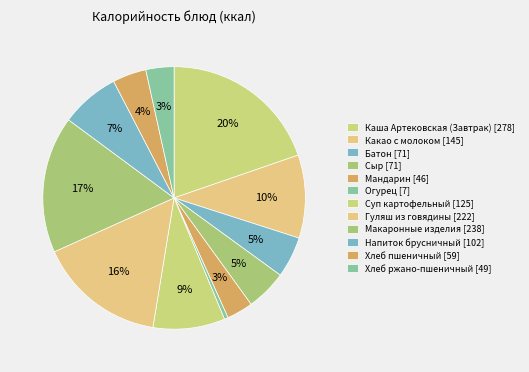

Which slice is the smallest?

Огурец